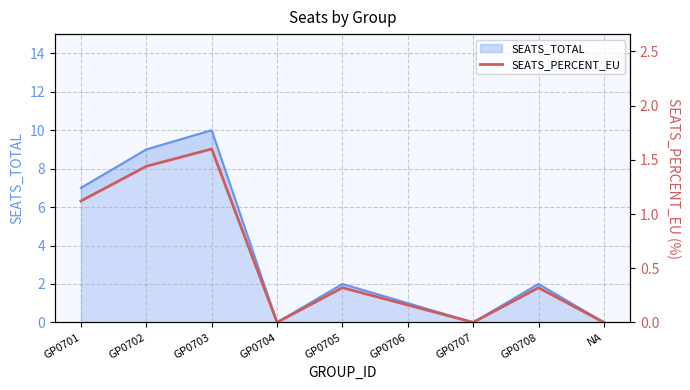

Which label corresponds to the smallest value in the chart?

GP0704